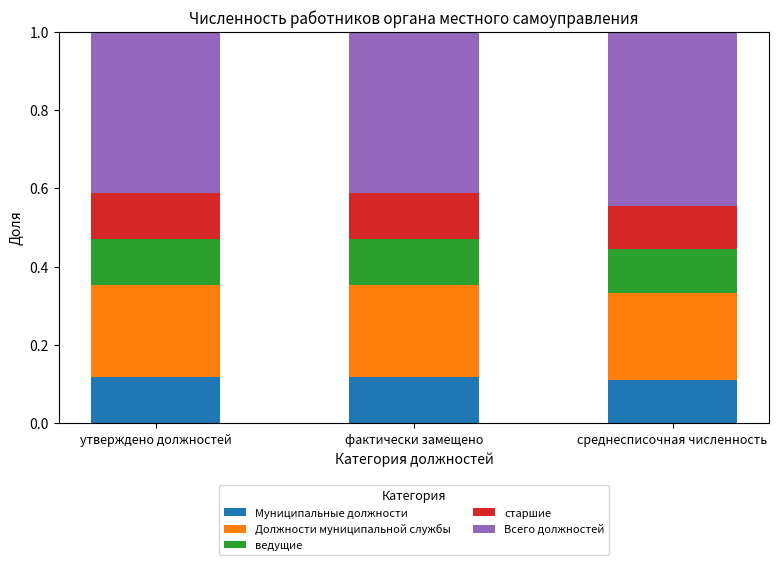

What is the total value across all series at фактически замещено?

1.0